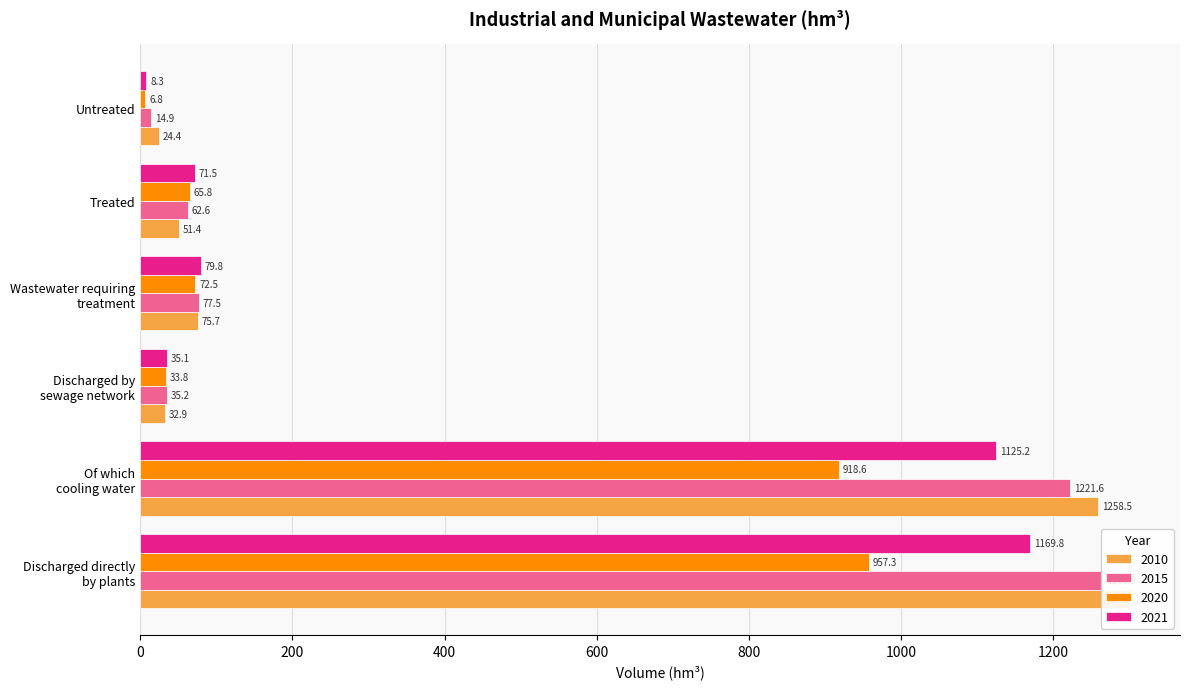

How many bars are there in total?

24